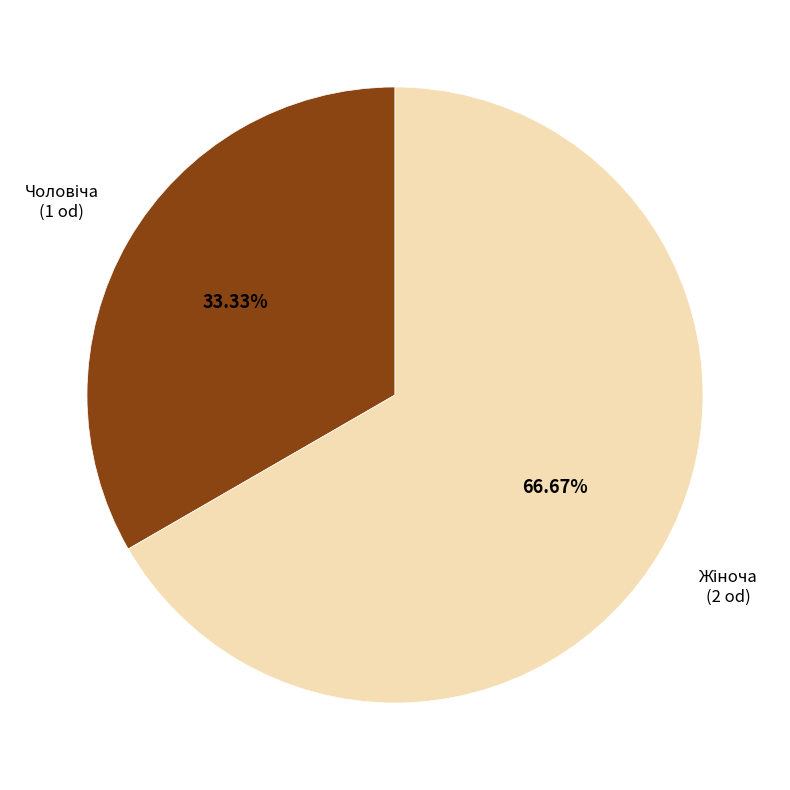

Is there any slice that represents more than half of the pie?

Yes